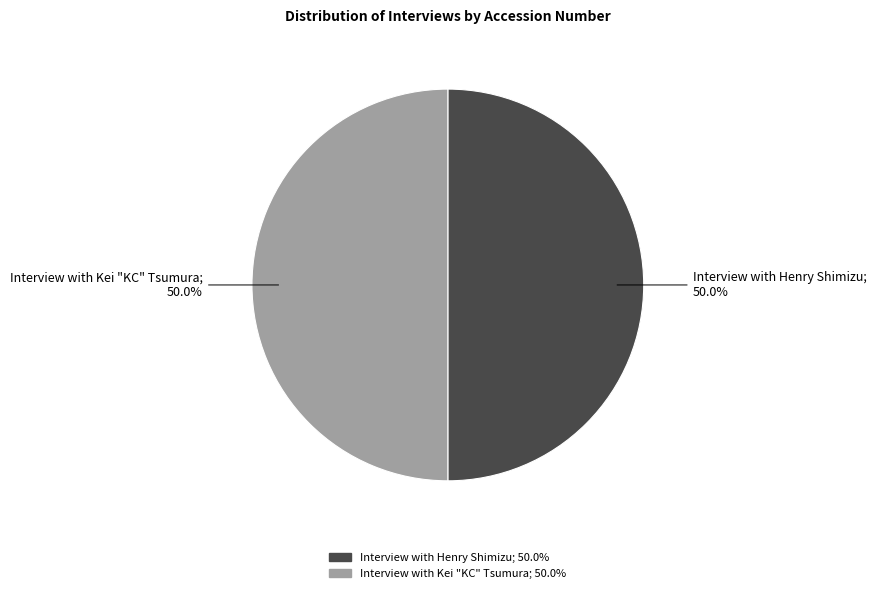

Approximately how many times larger is the value at Interview with Henry Shimizu compared to Interview with Kei "KC" Tsumura?

1.0